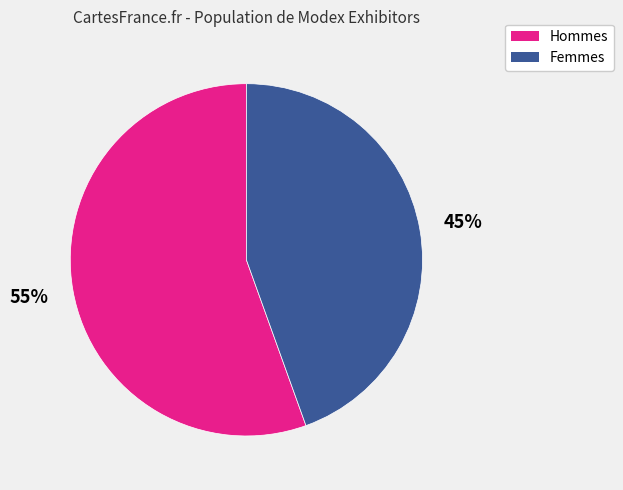

Is there a majority slice in this chart?

Yes